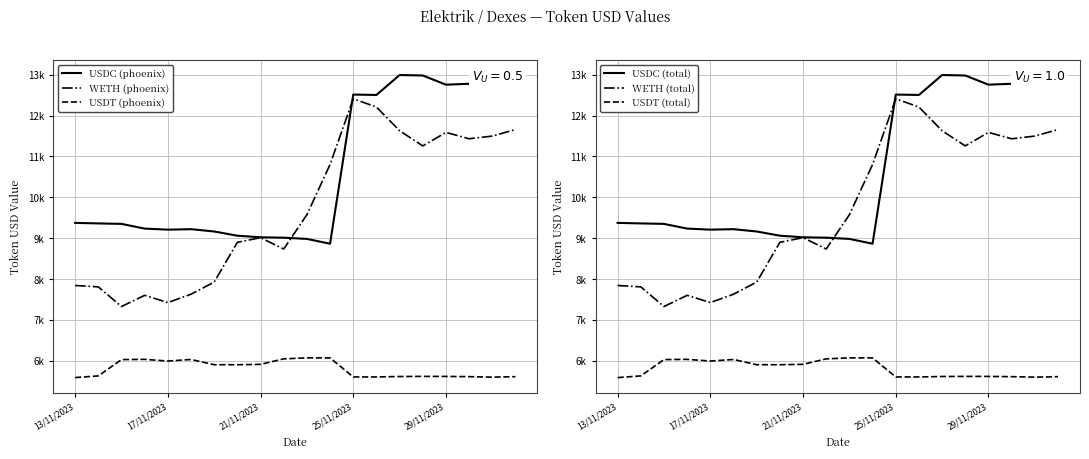

In USDC (total), how many points are lower than both neighbors (excluding endpoints)?

5